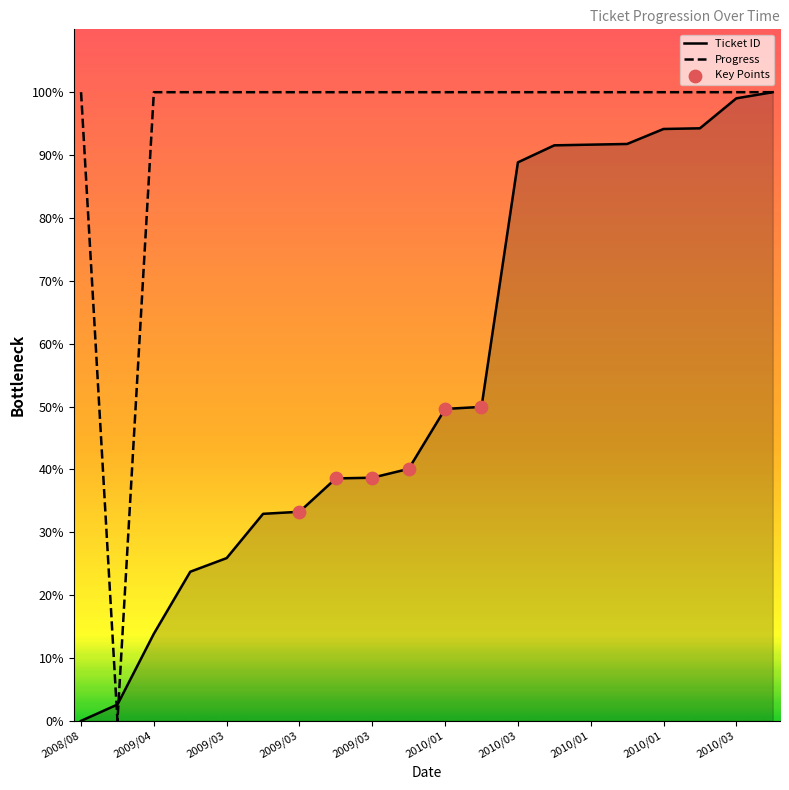

Which series has the largest total across all categories?

Progress